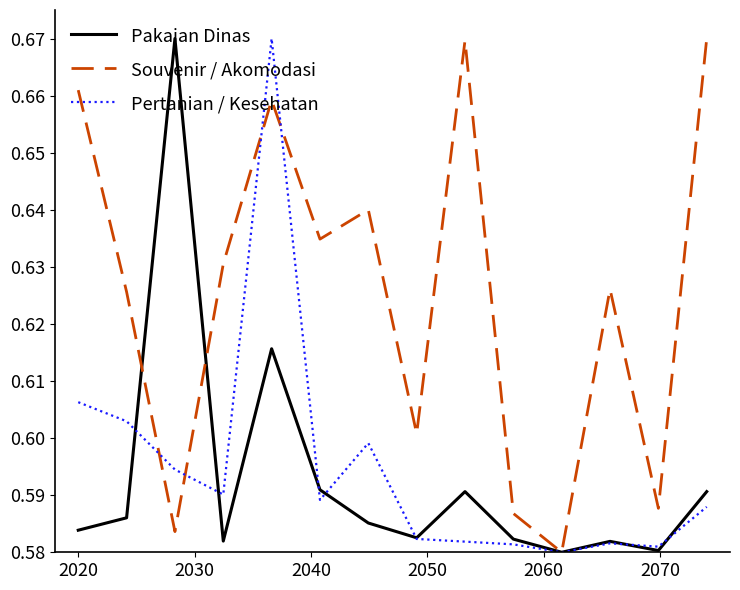

True or false: Pertanian / Kesehatan has more than 0 points higher than both neighbors.

True